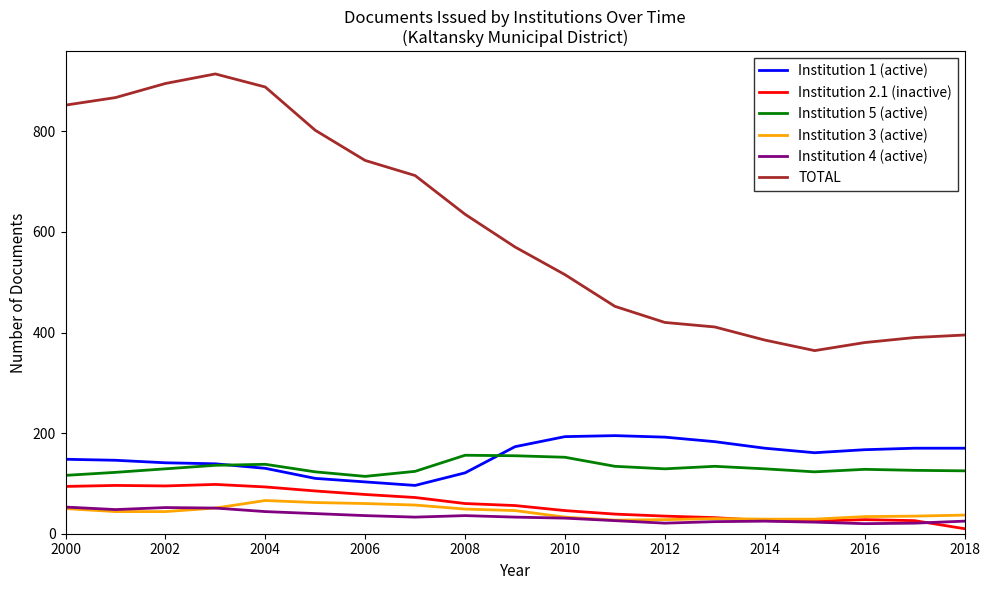

What is the maximum value shown in the chart?

914